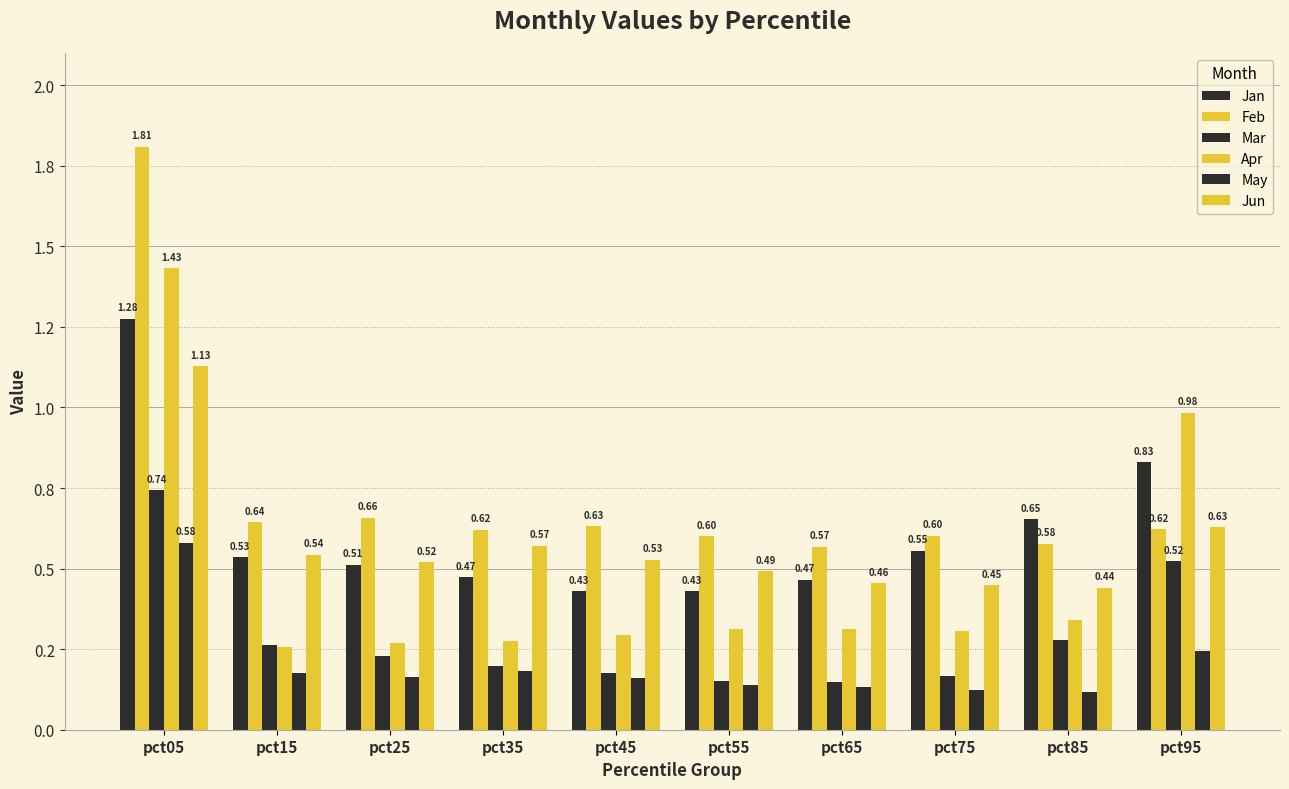

Does the chart contain any negative values?

No